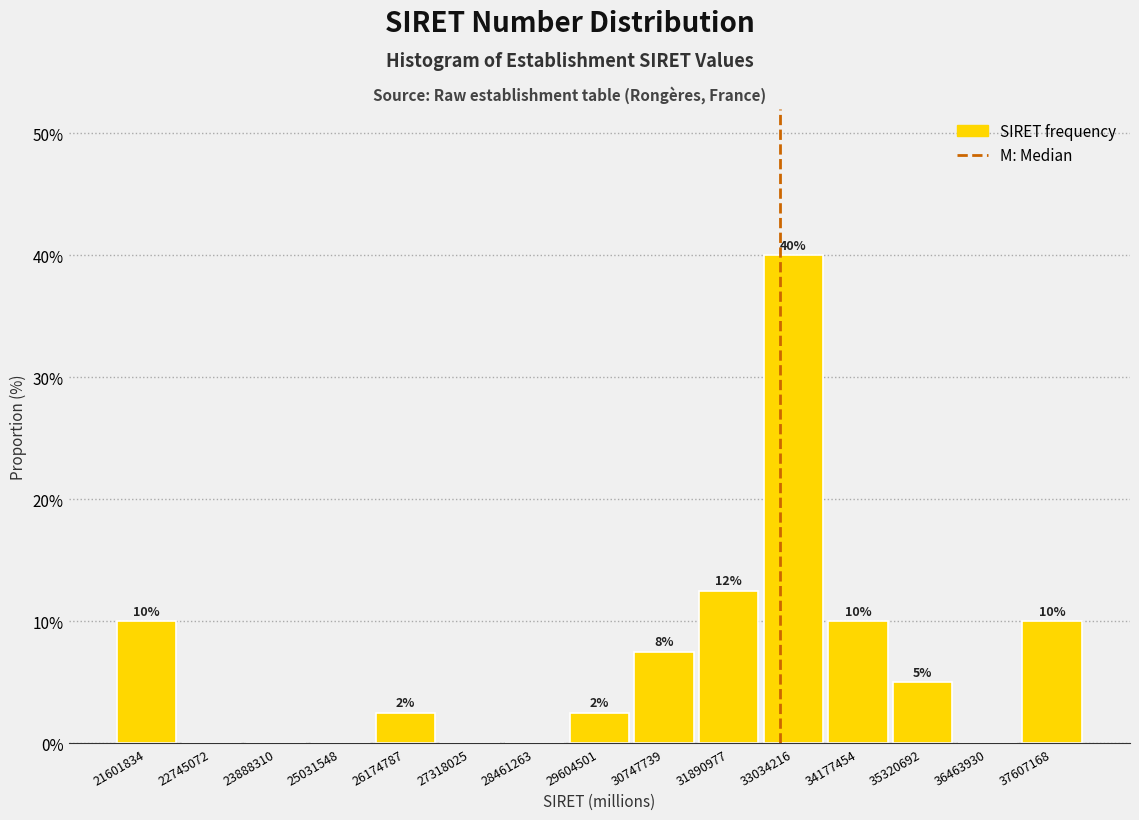

Which category has the highest value across all series?

33034216